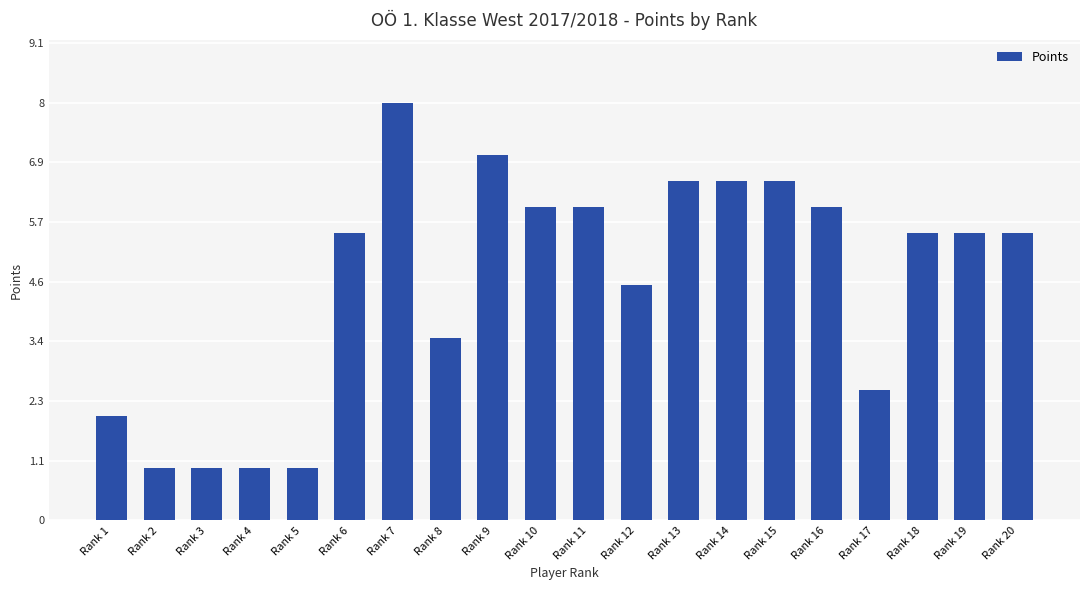

What is the value of the 10th bar from the left?

6.0